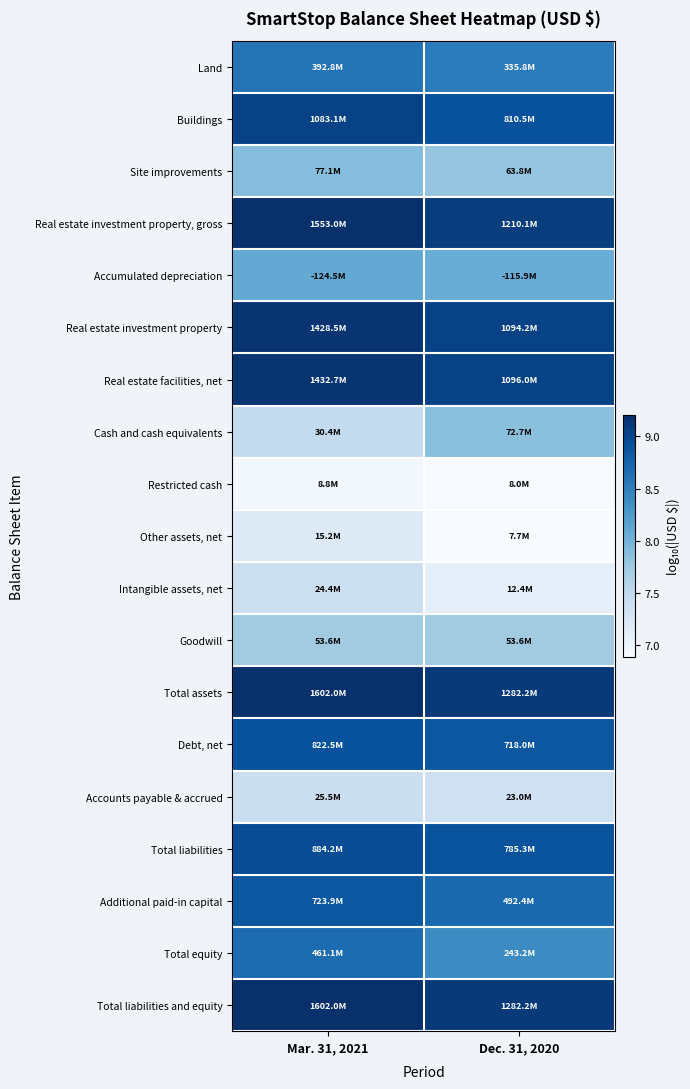

Which series has the largest total across all categories?

Total assets